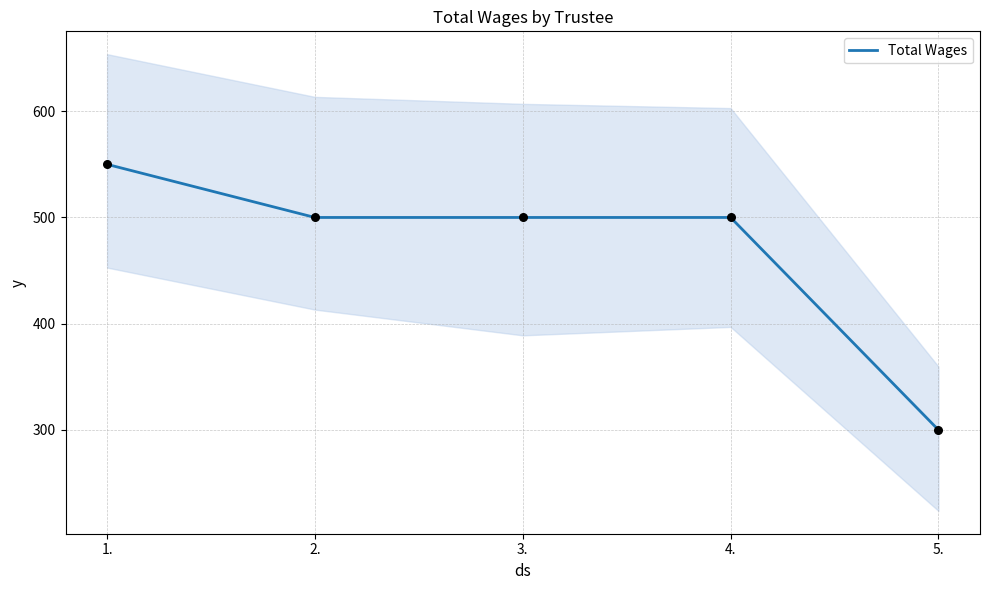

What is the change in value from 1. to 5.?

-250